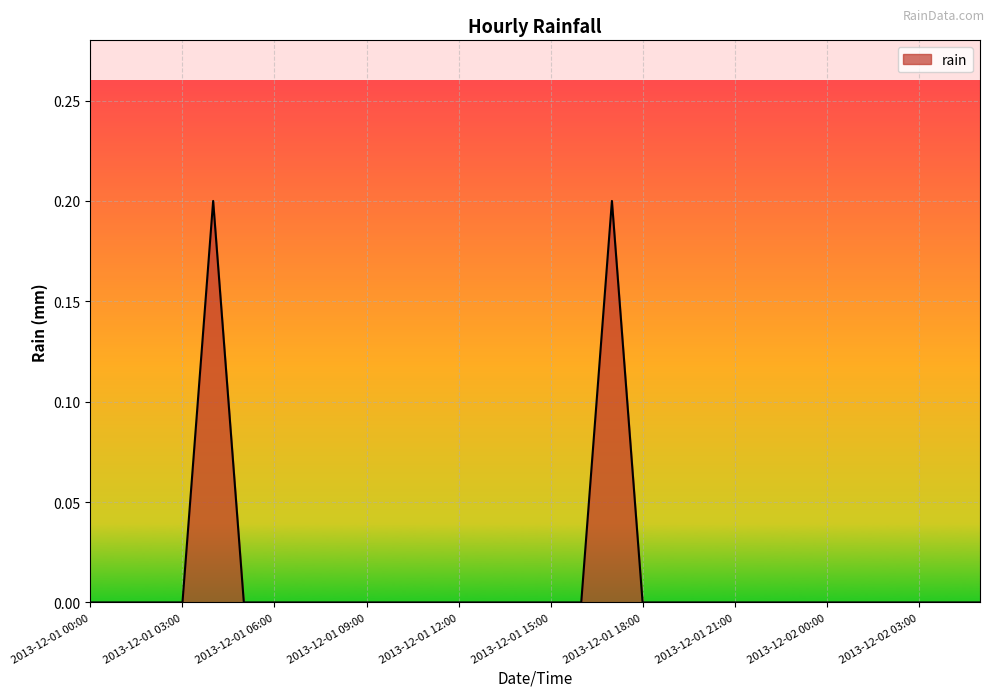

What is the sum of all values?

0.4